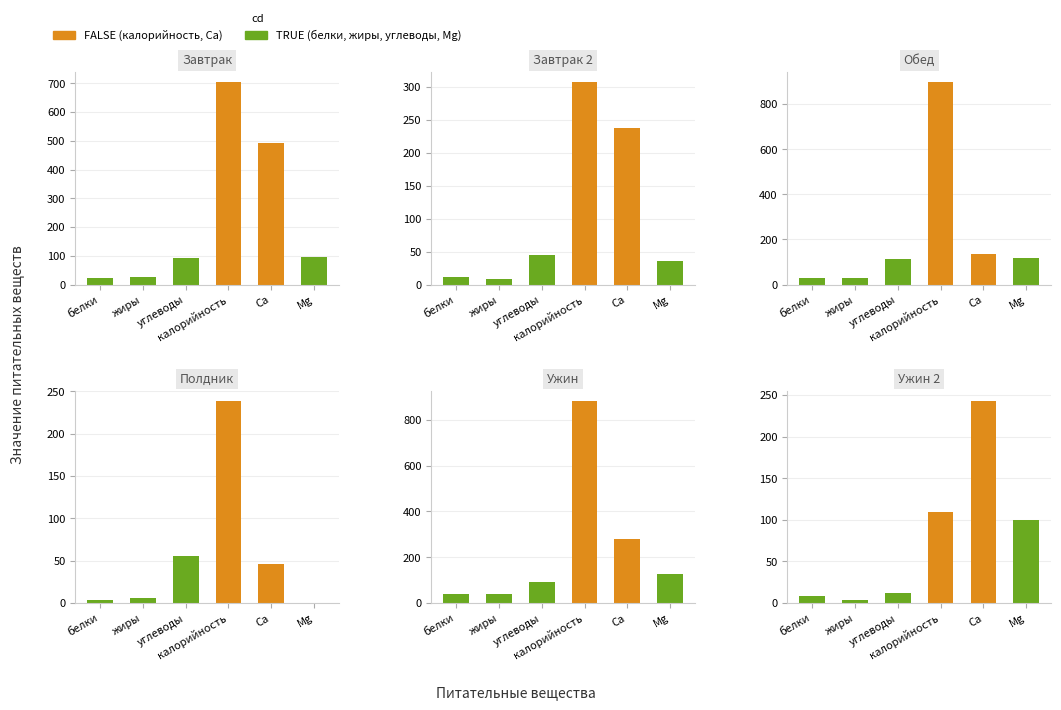

Rank the series at жиры from lowest to highest value.

Ужин 2, Полдник, Завтрак 2, Завтрак, Обед, Ужин